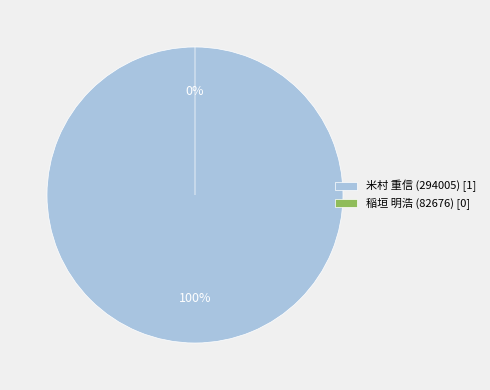

What is the change in value from 米村 重信 (294005) to 稲垣 明浩 (82676)?

-1